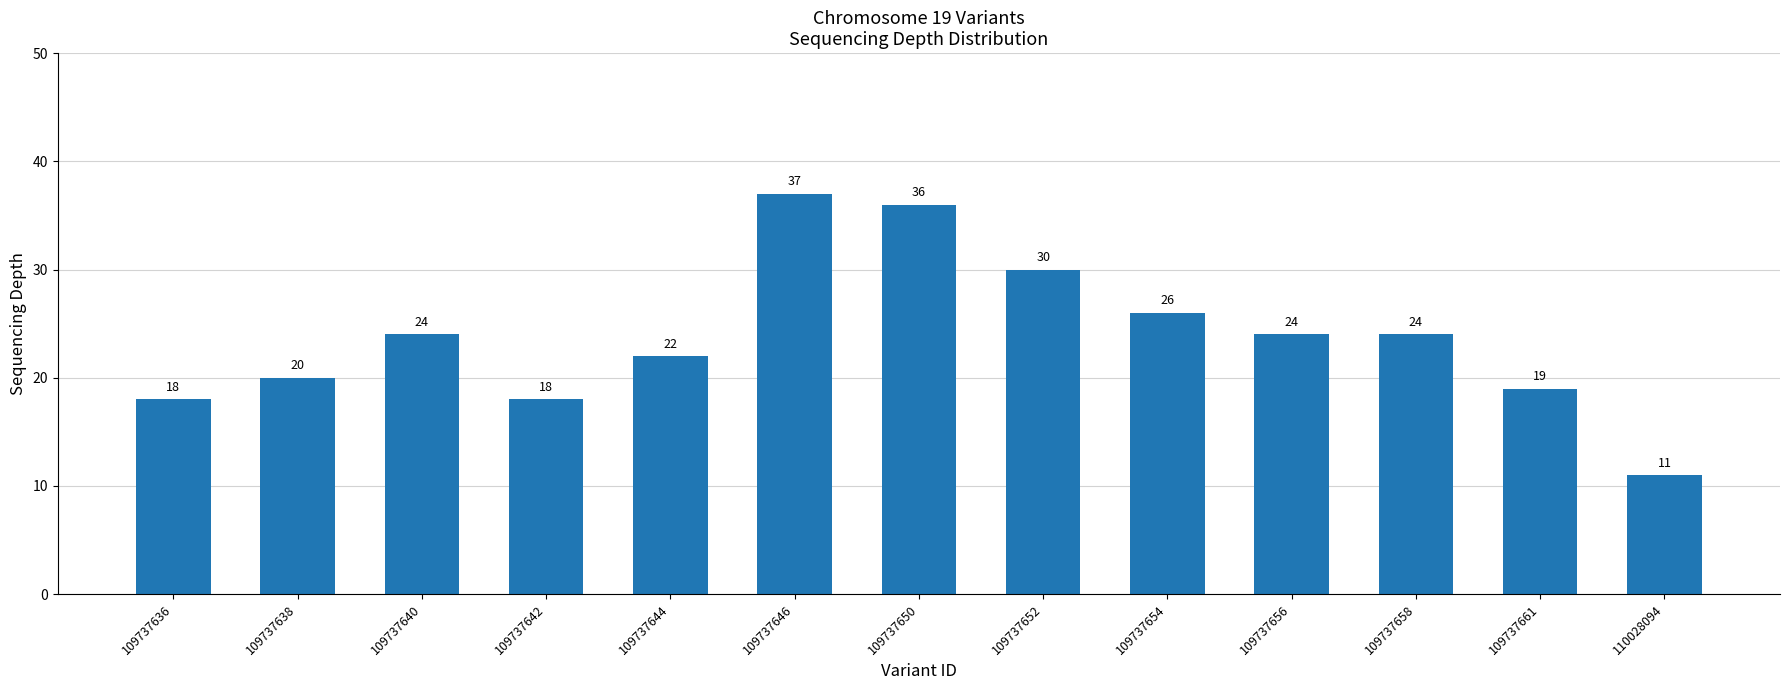

Is it true that the value at 109737638 is 32?

False